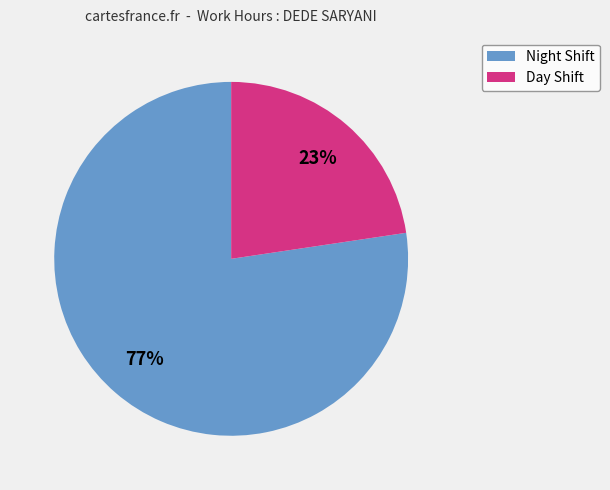

To the nearest percent, what is the average slice percentage?

50%